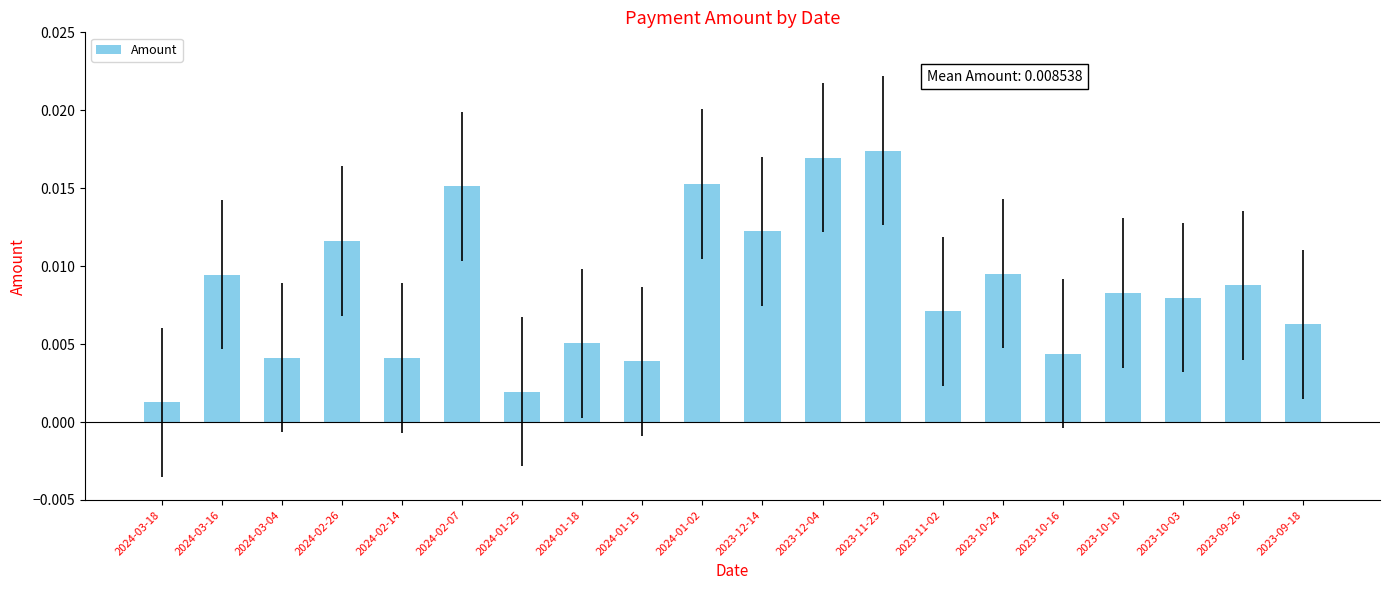

Which has a higher value, 2024-02-07 or 2023-09-26?

2024-02-07